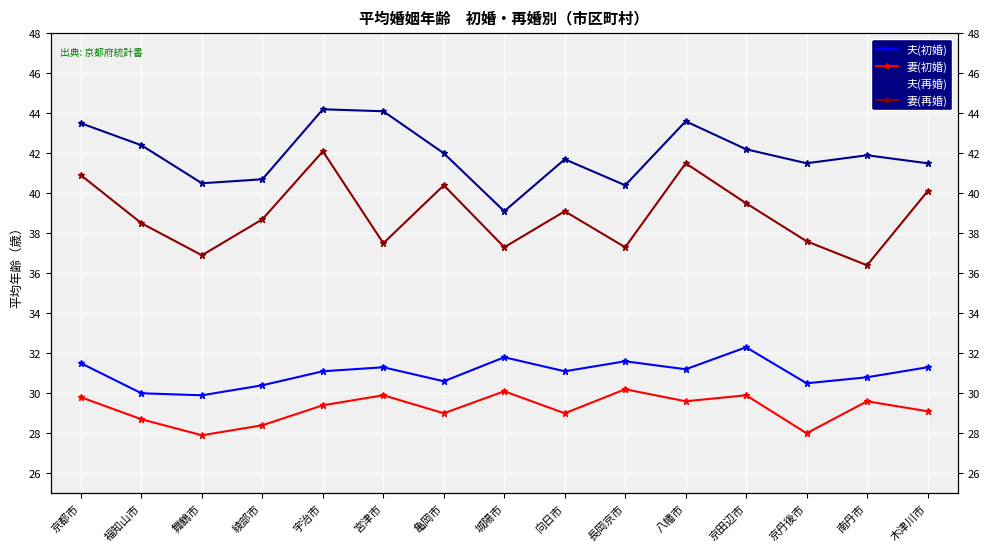

Reading left to right, what are all the values shown in this chart?

夫(初婚): 京都市=31.5	福知山市=30.0	舞鶴市=29.9	綾部市=30.4	宇治市=31.1	宮津市=31.3	亀岡市=30.6	城陽市=31.8	向日市=31.1	長岡京市=31.6	八幡市=31.2	京田辺市=32.3	京丹後市=30.5	南丹市=30.8	木津川市=31.3
妻(初婚): 京都市=29.8	福知山市=28.7	舞鶴市=27.9	綾部市=28.4	宇治市=29.4	宮津市=29.9	亀岡市=29.0	城陽市=30.1	向日市=29.0	長岡京市=30.2	八幡市=29.6	京田辺市=29.9	京丹後市=28.0	南丹市=29.6	木津川市=29.1
夫(再婚): 京都市=43.5	福知山市=42.4	舞鶴市=40.5	綾部市=40.7	宇治市=44.2	宮津市=44.1	亀岡市=42.0	城陽市=39.1	向日市=41.7	長岡京市=40.4	八幡市=43.6	京田辺市=42.2	京丹後市=41.5	南丹市=41.9	木津川市=41.5
妻(再婚): 京都市=40.9	福知山市=38.5	舞鶴市=36.9	綾部市=38.7	宇治市=42.1	宮津市=37.5	亀岡市=40.4	城陽市=37.3	向日市=39.1	長岡京市=37.3	八幡市=41.5	京田辺市=39.5	京丹後市=37.6	南丹市=36.4	木津川市=40.1